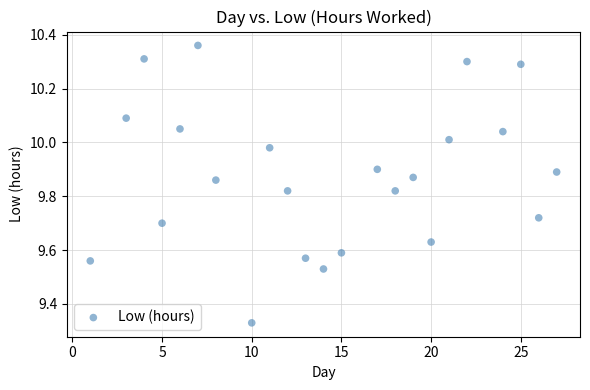

What is the range of X values (max minus min)?

26.0